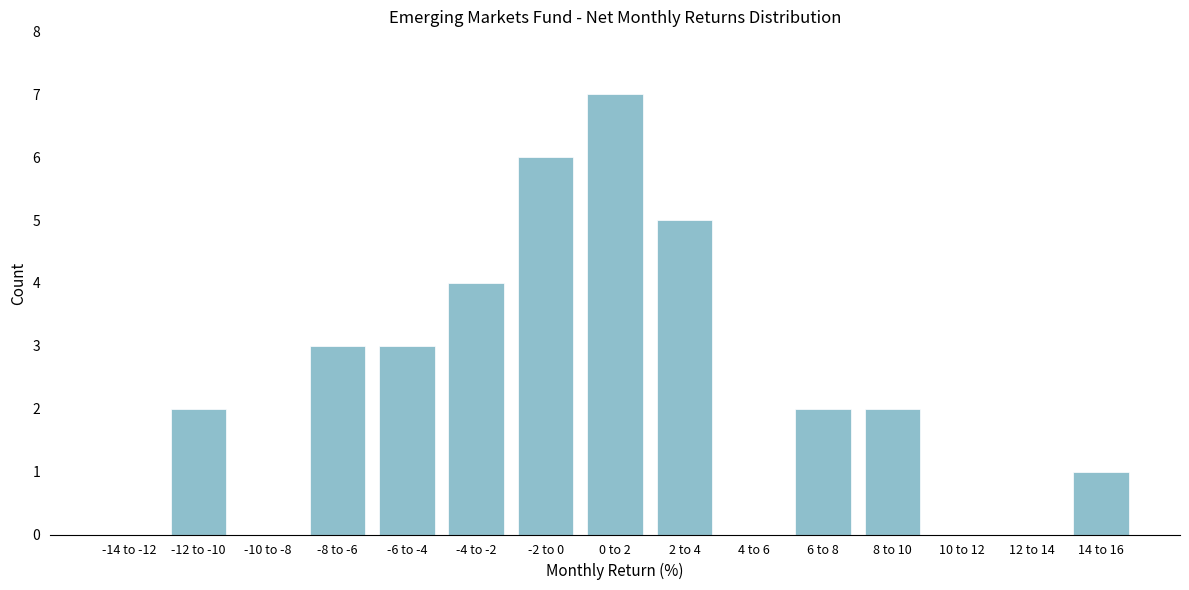

Reading left to right, transcribe all the data shown in this chart.

-14 to -12=0	-12 to -10=2	-10 to -8=0	-8 to -6=3	-6 to -4=3	-4 to -2=4	-2 to 0=6	0 to 2=7	2 to 4=5	4 to 6=0	6 to 8=2	8 to 10=2	10 to 12=0	12 to 14=0	14 to 16=1